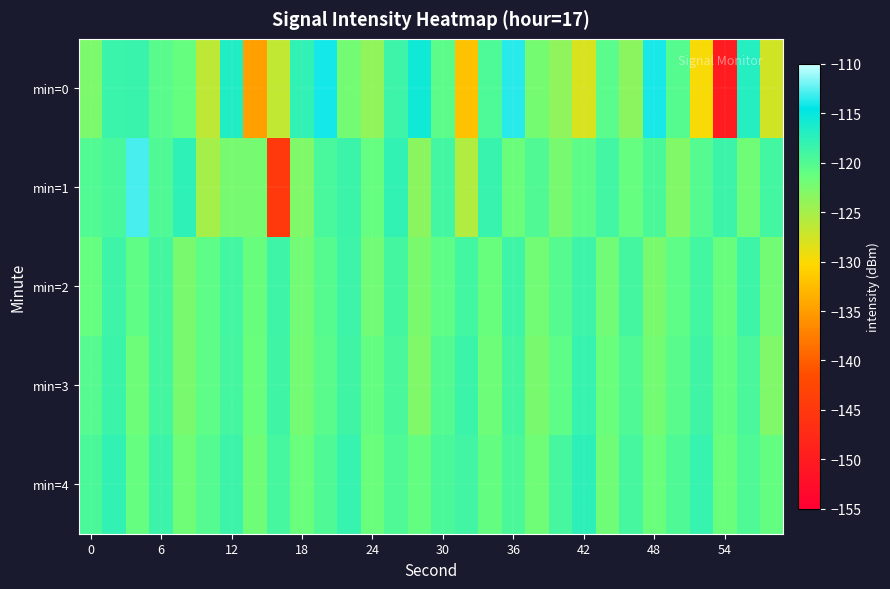

Reading left to right, extract all data points from this chart.

min=0: -122.6	-118.4	-118.3	-120.4	-121.3	-126.4	-116.7	-134.9	-126.6	-117.8	-114.1	-122.1	-123.8	-118.6	-115.6	-120.6	-132.0	-119.7	-113.6	-122.1	-123.8	-128.0	-120.5	-123.5	-114.0	-120.2	-129.8	-150.0	-117.0	-127.5
min=1: -119.9	-119.3	-113.0	-119.8	-117.6	-125.0	-122.3	-122.2	-144.8	-122.8	-119.3	-118.5	-121.2	-117.9	-123.5	-119.0	-125.7	-118.2	-121.6	-119.9	-122.3	-120.7	-118.9	-121.2	-119.6	-122.9	-120.1	-118.5	-121.8	-119.0
min=2: -121.2	-118.6	-120.9	-119.1	-122.5	-120.8	-119.0	-121.3	-118.7	-122.0	-120.2	-118.6	-121.9	-119.1	-122.5	-120.8	-119.0	-121.3	-118.7	-122.0	-120.2	-118.6	-121.9	-119.1	-122.5	-120.8	-119.0	-121.3	-118.7	-122.0
min=3: -120.1	-118.4	-121.8	-119.1	-122.4	-120.8	-119.1	-121.4	-118.8	-122.1	-120.4	-118.8	-121.1	-119.4	-122.8	-120.1	-118.4	-121.8	-119.1	-122.4	-120.8	-118.1	-121.4	-119.8	-122.1	-120.4	-118.8	-121.1	-119.4	-122.8
min=4: -119.5	-117.8	-121.2	-118.5	-121.8	-120.2	-118.5	-121.8	-119.2	-121.5	-119.8	-118.2	-121.5	-119.8	-121.2	-119.5	-118.8	-121.2	-119.5	-121.8	-119.2	-117.5	-121.8	-119.2	-121.5	-119.8	-118.2	-121.5	-119.8	-121.2